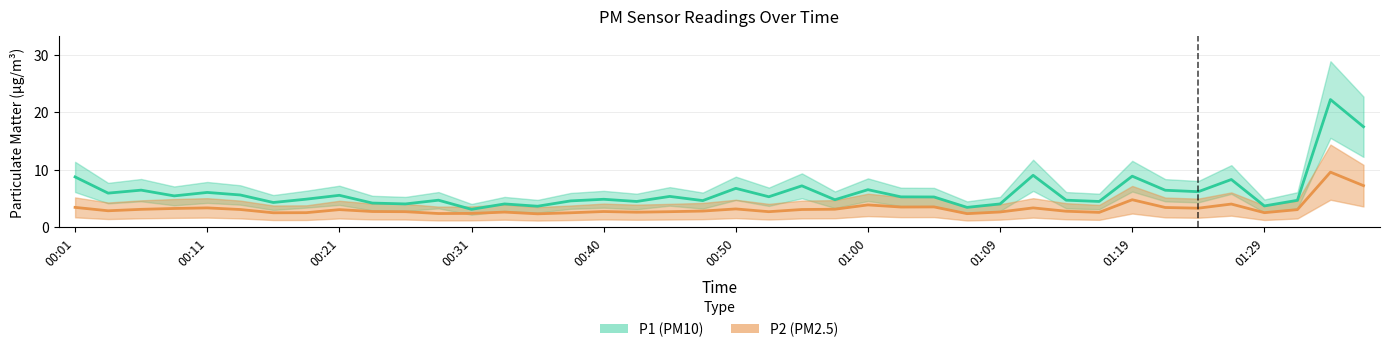

What is the smallest value displayed?

2.4